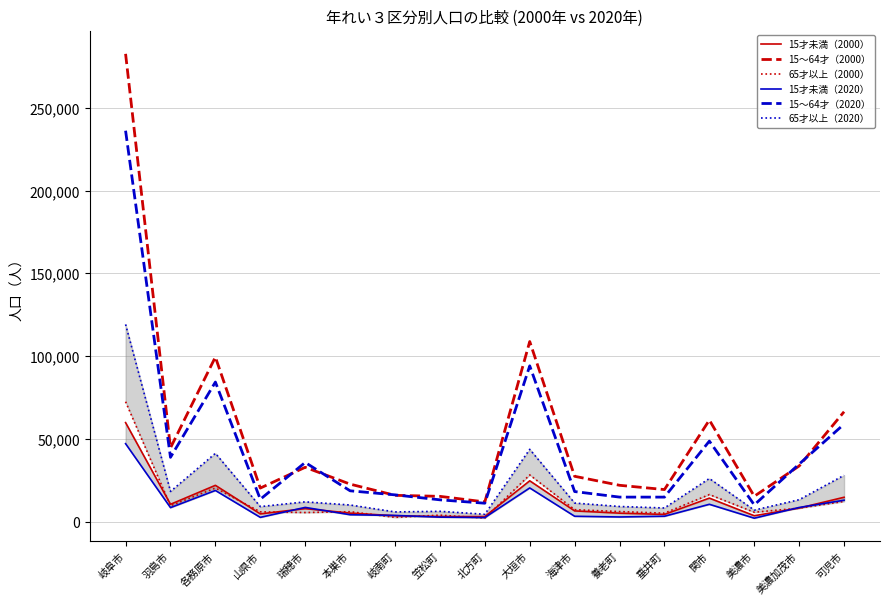

Which category has the lowest value in the 15～64才（2020） series?

美濃市